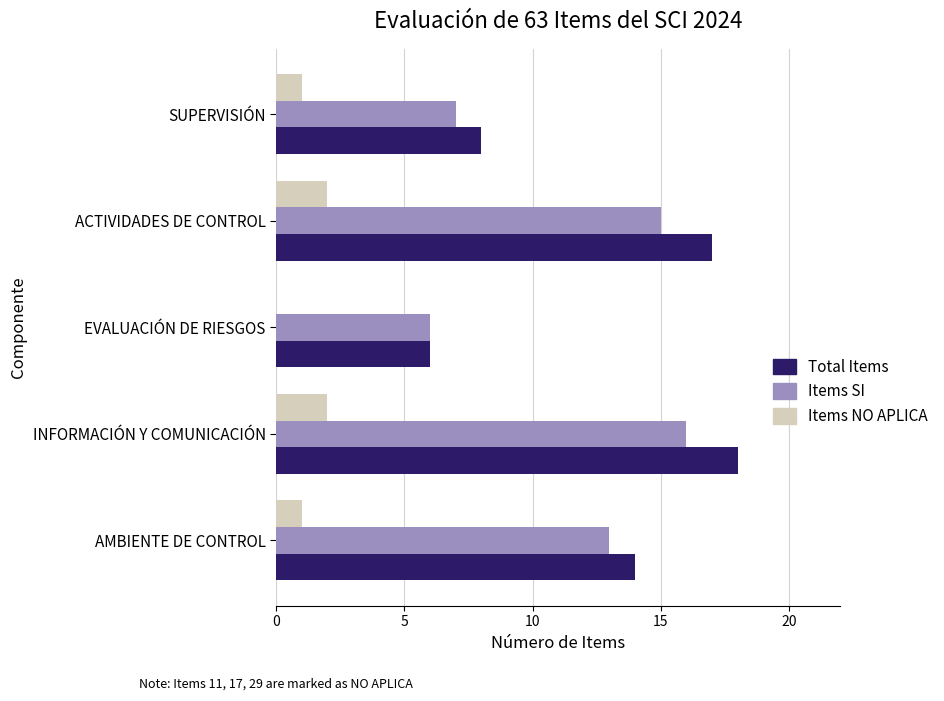

Read the Total Items value at INFORMACIÓN Y COMUNICACIÓN.

18